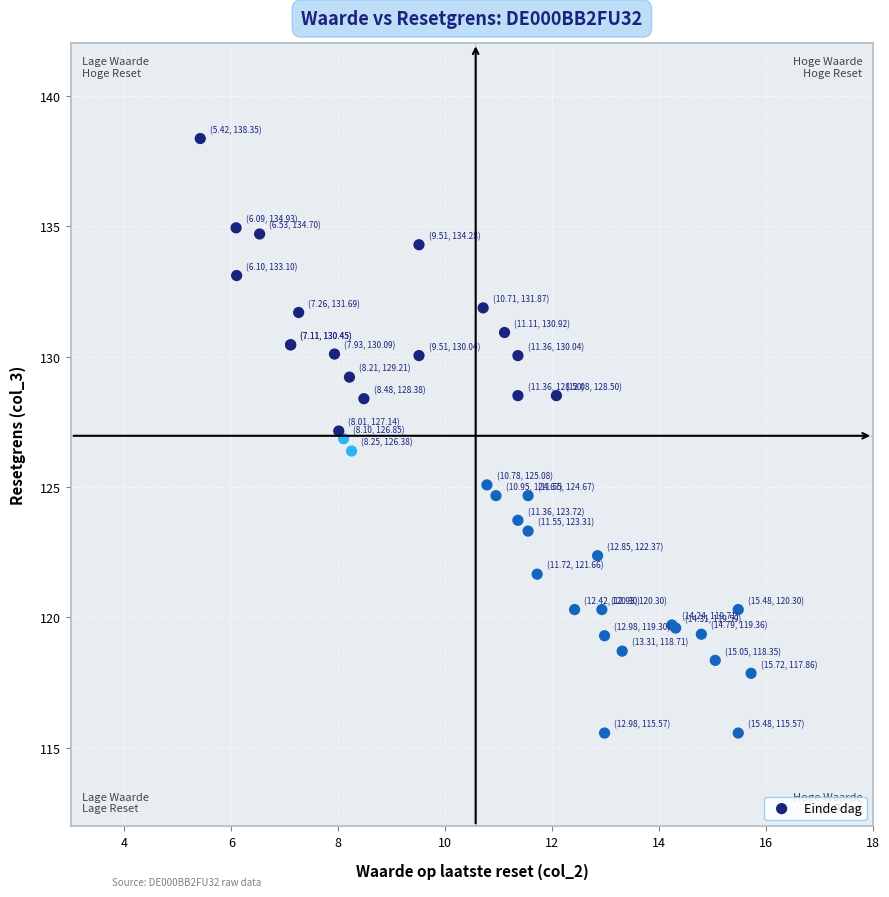

What Y value in the scatter plot is closest to 126?

126.4